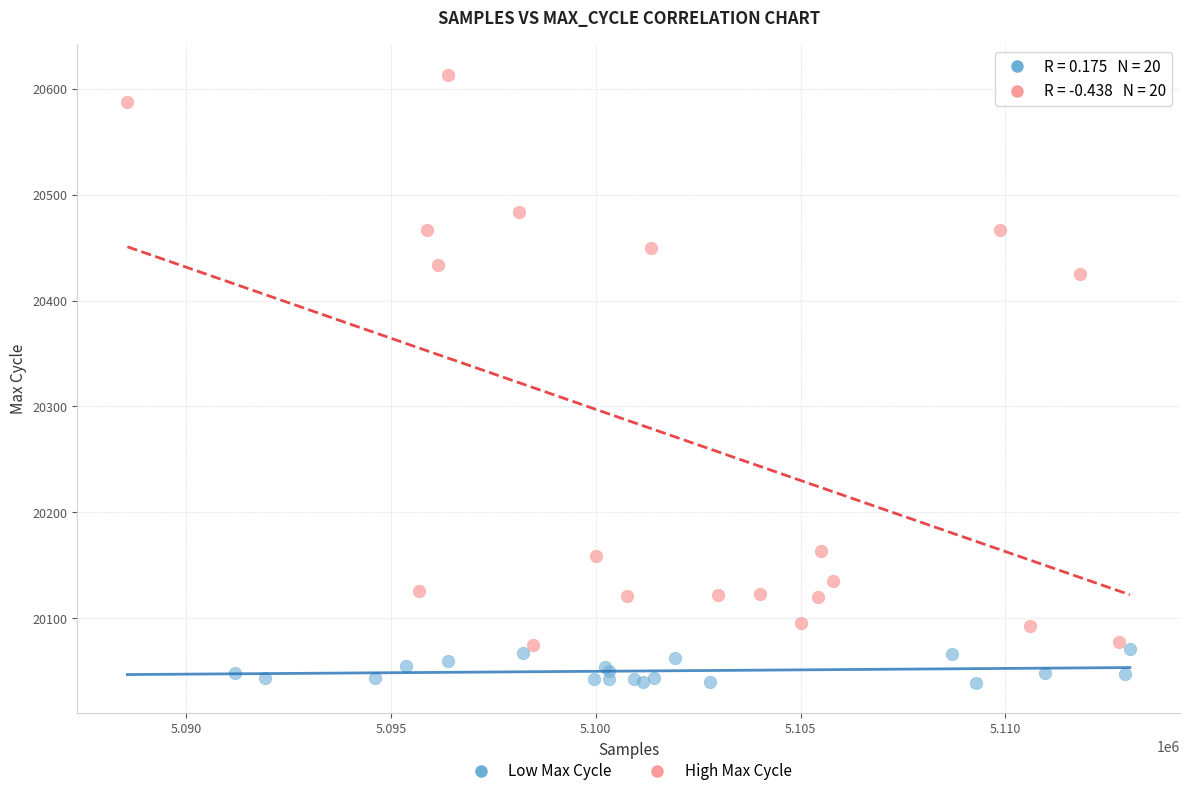

Which series has the largest Y range (max minus min)?

High Max Cycle